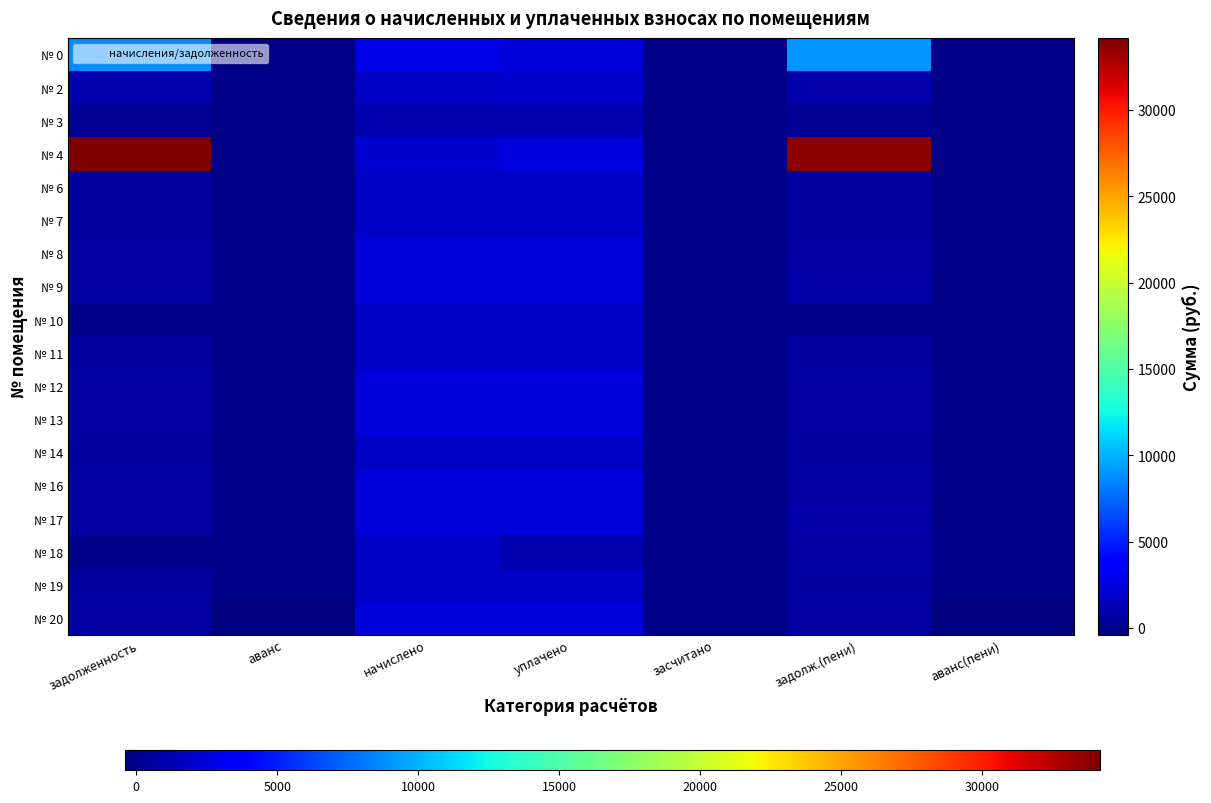

Reading left to right, extract all data points from this chart.

№ 0: задолженность=8665.5	аванс=0.0	начислено=2712.5	уплачено=2407.0	засчитано=0.0	задолж.(пени)=8971.0	аванс(пени)=0.0
№ 2: задолженность=1206.6	аванс=0.0	начислено=1866.7	уплачено=1989.8	засчитано=0.0	задолж.(пени)=1083.5	аванс(пени)=0.0
№ 3: задолженность=398.7	аванс=0.0	начислено=1196.0	уплачено=1196.0	засчитано=0.0	задолж.(пени)=398.7	аванс(пени)=0.0
№ 4: задолженность=34167.8	аванс=0.0	начислено=2030.7	уплачено=2567.9	засчитано=0.0	задолж.(пени)=33630.6	аванс(пени)=0.0
№ 6: задолженность=623.5	аванс=0.0	начислено=1870.4	уплачено=1870.4	засчитано=0.0	задолж.(пени)=623.5	аванс(пени)=0.0
№ 7: задолженность=616.0	аванс=0.0	начислено=1848.1	уплачено=1848.1	засчитано=0.0	задолж.(пени)=616.0	аванс(пени)=0.0
№ 8: задолженность=803.6	аванс=0.0	начислено=2410.7	уплачено=2410.7	засчитано=0.0	задолж.(пени)=803.6	аванс(пени)=0.0
№ 9: задолженность=809.8	аванс=0.0	начислено=2429.3	уплачено=2391.2	засчитано=0.0	задолж.(пени)=847.9	аванс(пени)=0.0
№ 10: задолженность=0.0	аванс=0.0	начислено=1851.8	уплачено=1851.8	засчитано=0.0	задолж.(пени)=0.0	аванс(пени)=0.0
№ 11: задолженность=616.0	аванс=0.0	начислено=1848.1	уплачено=1848.1	засчитано=0.0	задолж.(пени)=616.0	аванс(пени)=0.0
№ 12: задолженность=803.6	аванс=0.0	начислено=2410.7	уплачено=2410.7	засчитано=0.0	задолж.(пени)=803.6	аванс(пени)=0.0
№ 13: задолженность=809.8	аванс=0.0	начислено=2429.3	уплачено=2429.3	засчитано=0.0	задолж.(пени)=809.8	аванс(пени)=0.0
№ 14: задолженность=617.3	аванс=0.0	начислено=1851.8	уплачено=1851.8	засчитано=0.0	задолж.(пени)=617.3	аванс(пени)=0.0
№ 16: задолженность=809.8	аванс=0.0	начислено=2429.3	уплачено=2429.3	засчитано=0.0	задолж.(пени)=809.8	аванс(пени)=0.0
№ 17: задолженность=809.8	аванс=0.0	начислено=2429.3	уплачено=2417.8	засчитано=0.0	задолж.(пени)=821.4	аванс(пени)=0.0
№ 18: задолженность=99.3	аванс=0.0	начислено=1851.8	уплачено=1206.1	засчитано=0.0	задолж.(пени)=745.0	аванс(пени)=0.0
№ 19: задолженность=616.0	аванс=0.0	начислено=1848.1	уплачено=1848.1	засчитано=0.0	задолж.(пени)=616.0	аванс(пени)=0.0
№ 20: задолженность=803.6	аванс=-400.0	начислено=2410.7	уплачено=2410.7	засчитано=0.0	задолж.(пени)=803.6	аванс(пени)=-400.0